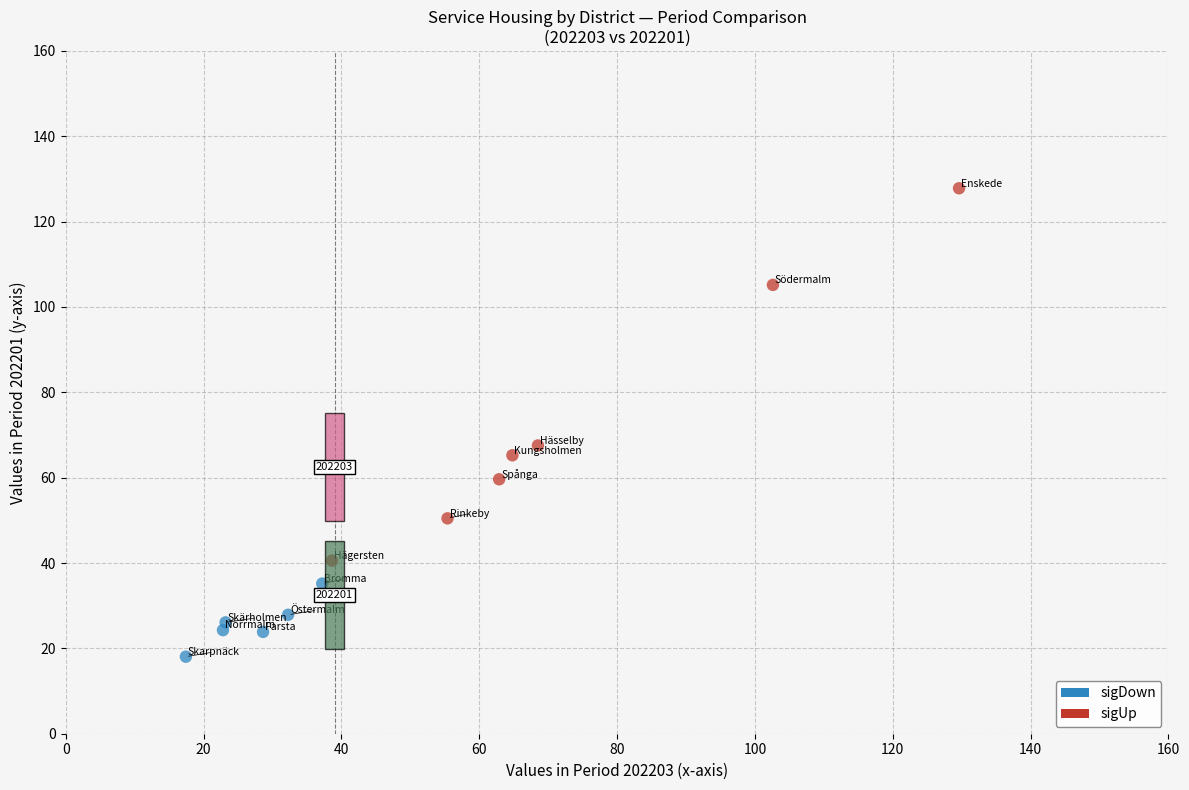

Which series has the largest Y range (max minus min)?

sigUp